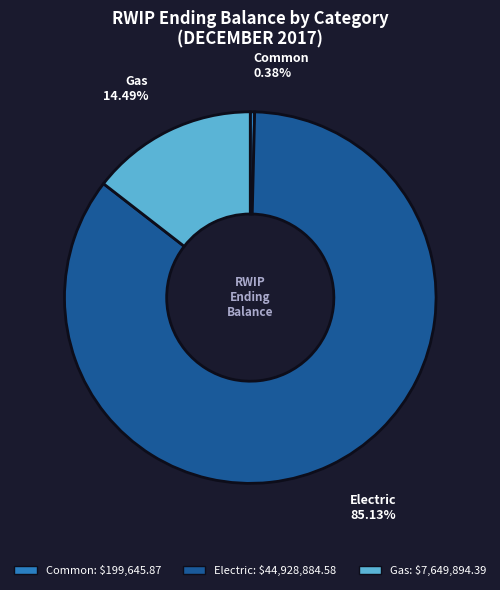

Rank the categories by value from highest to lowest.

Electric, Gas, Common